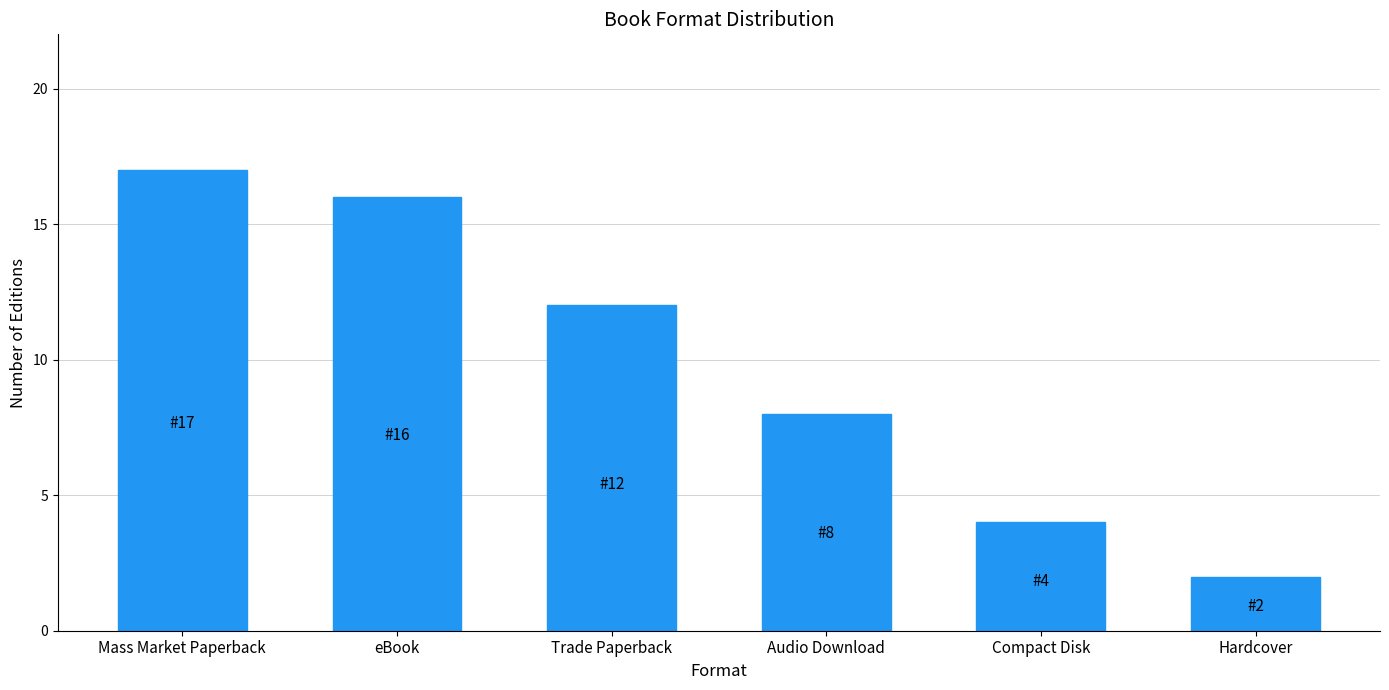

What is the label of the 6th bar from the left?

Hardcover